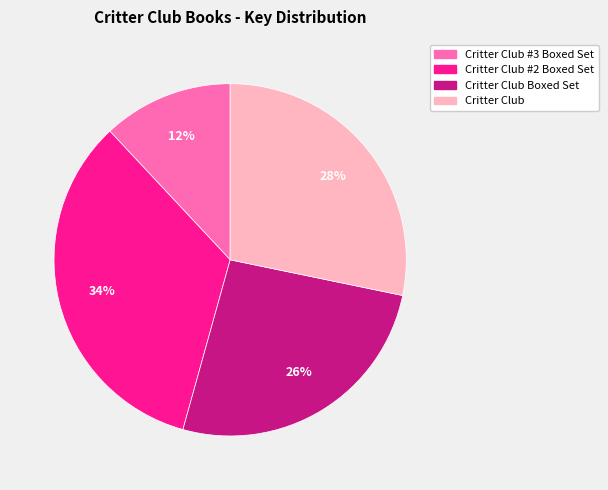

Is there a majority slice in this chart?

No